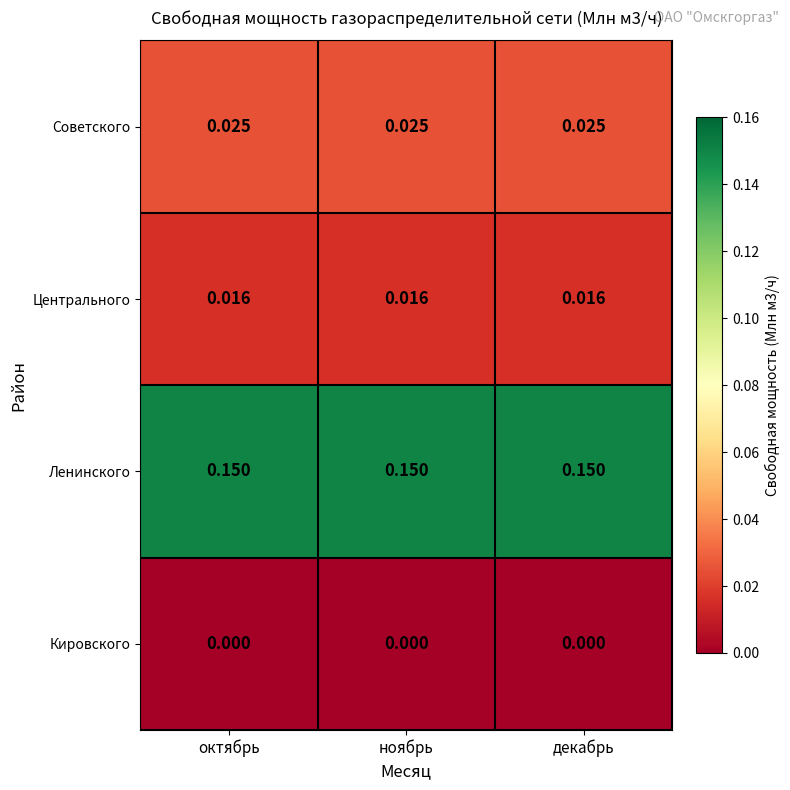

Count the number of data series in this chart.

4